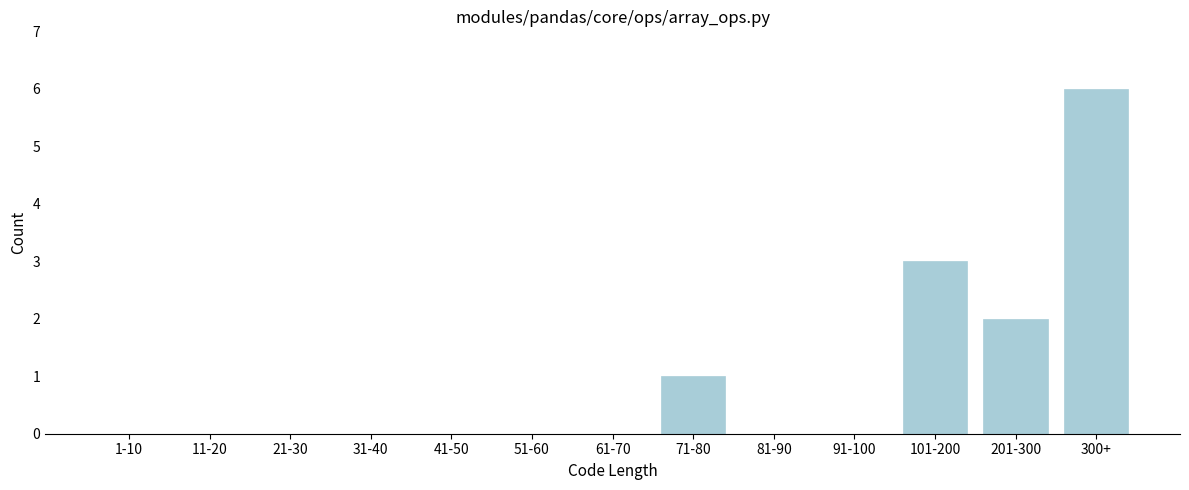

Reading right to left, list all the values displayed in this chart.

300+=6	201-300=2	101-200=3	91-100=0	81-90=0	71-80=1	61-70=0	51-60=0	41-50=0	31-40=0	21-30=0	11-20=0	1-10=0